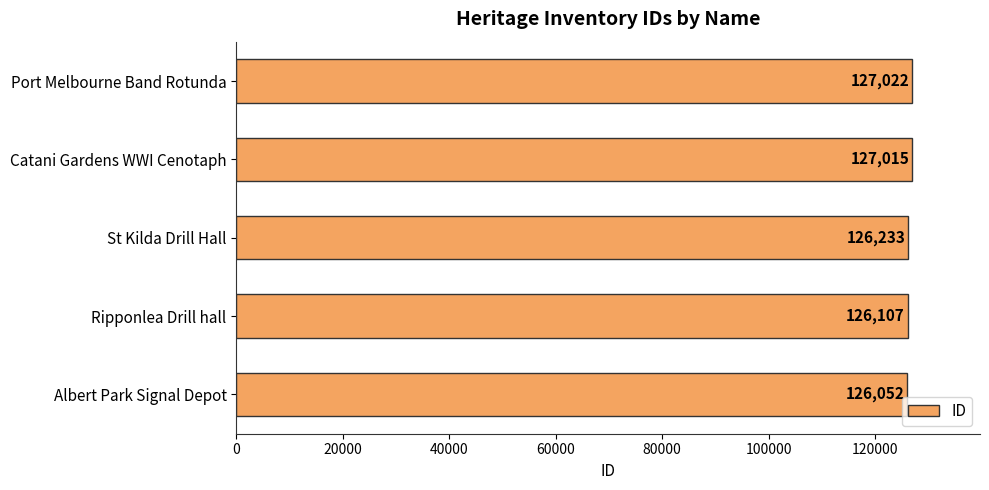

Where is the data nearest to the value 126537?

St Kilda Drill Hall